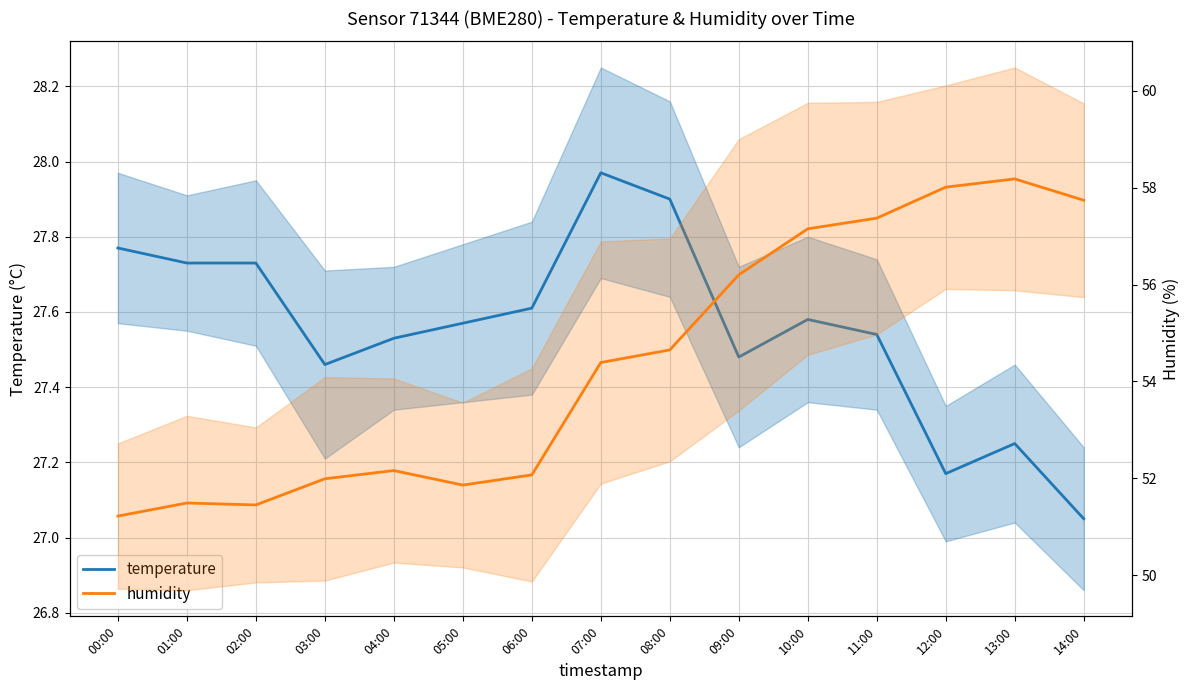

How many interior local peaks does the humidity series have?

3